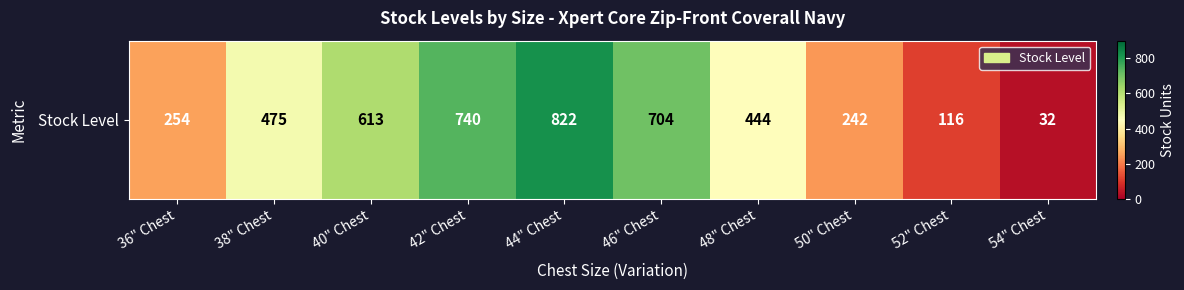

Which category has the lowest value across all series?

54" Chest